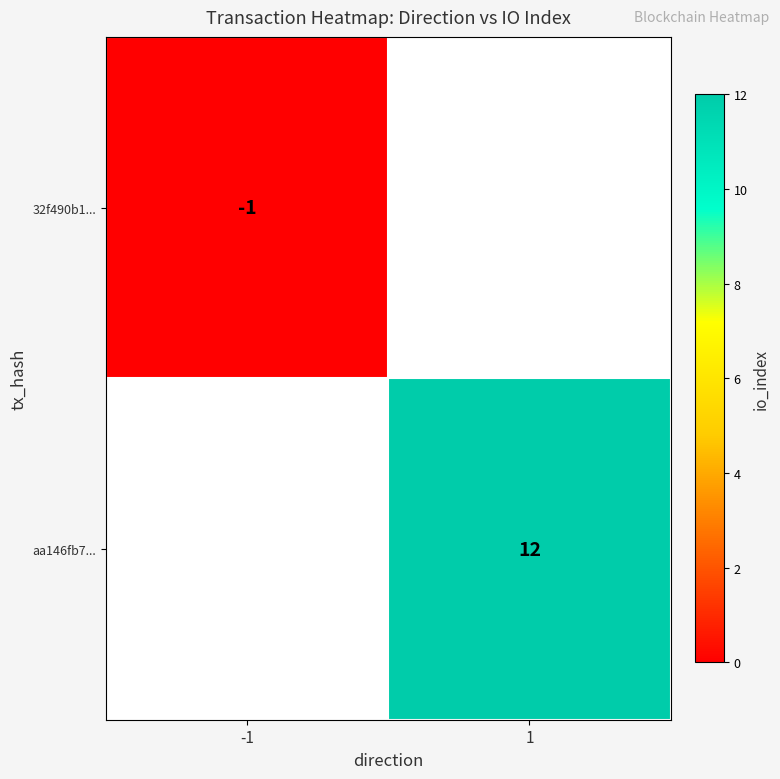

Which label corresponds to the smallest value in the chart?

-1